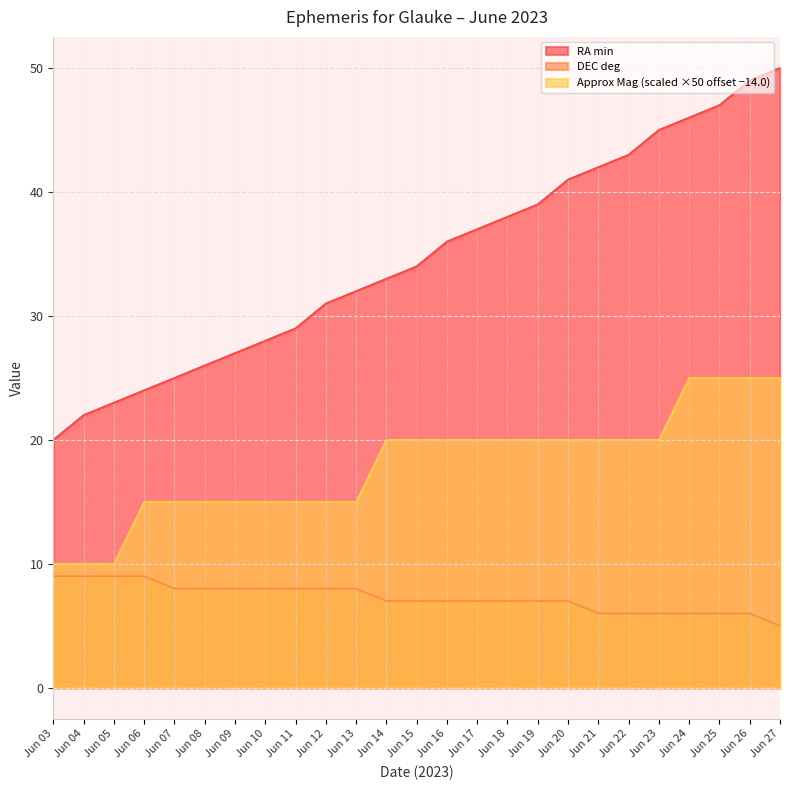

At which label does RA_min reach its peak?

Jun 27